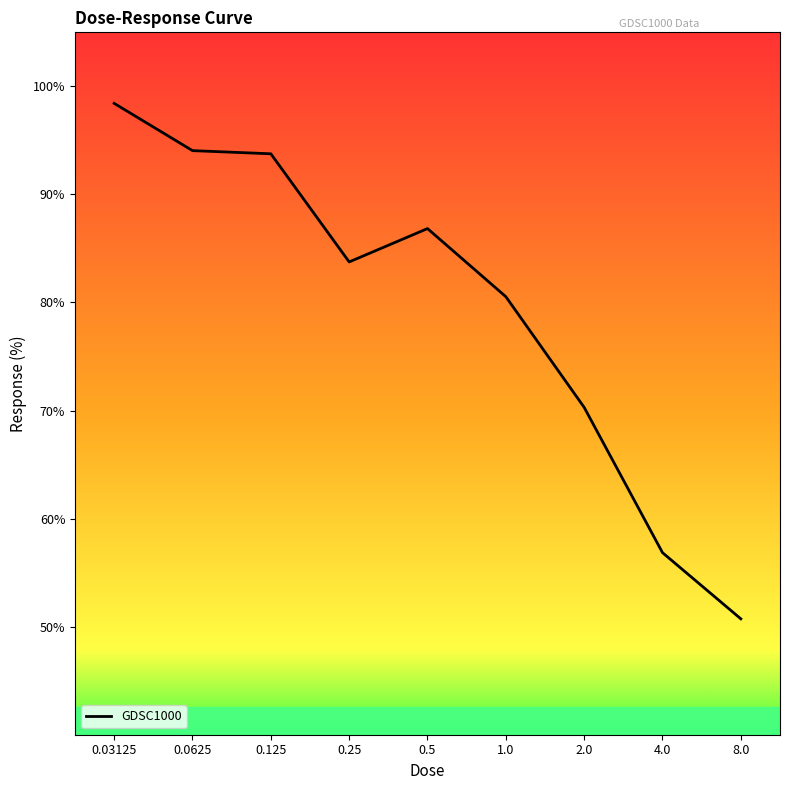

What position from the left is 2.0?

7